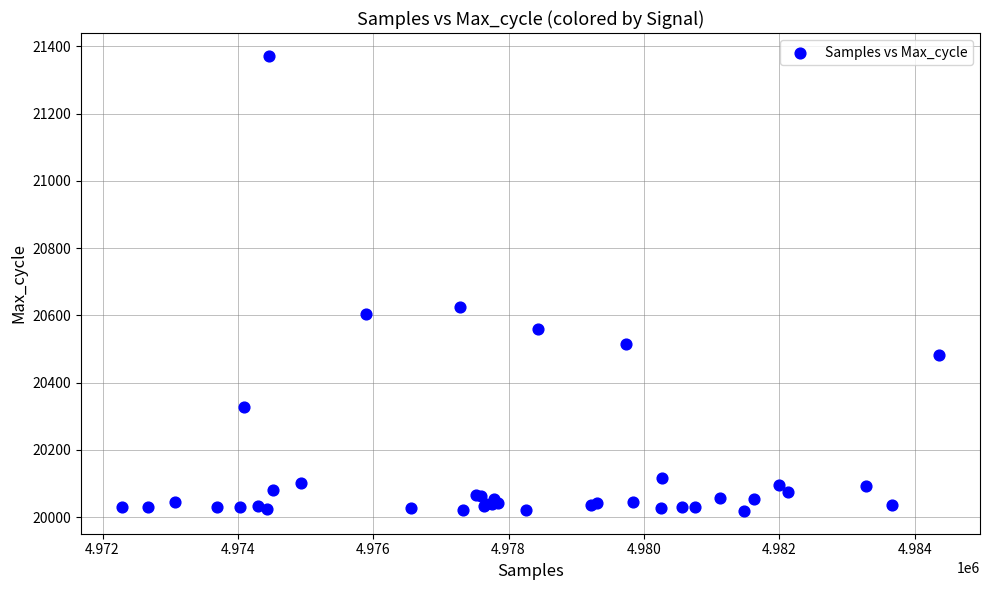

What Y value in the scatter plot is closest to 20695?

20626